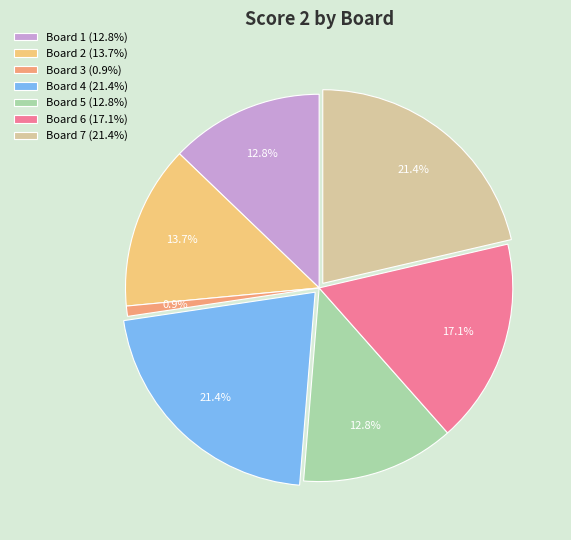

What is the total percentage of Board 1 (12.8%) and Board 5 (12.8%)?

25.6%